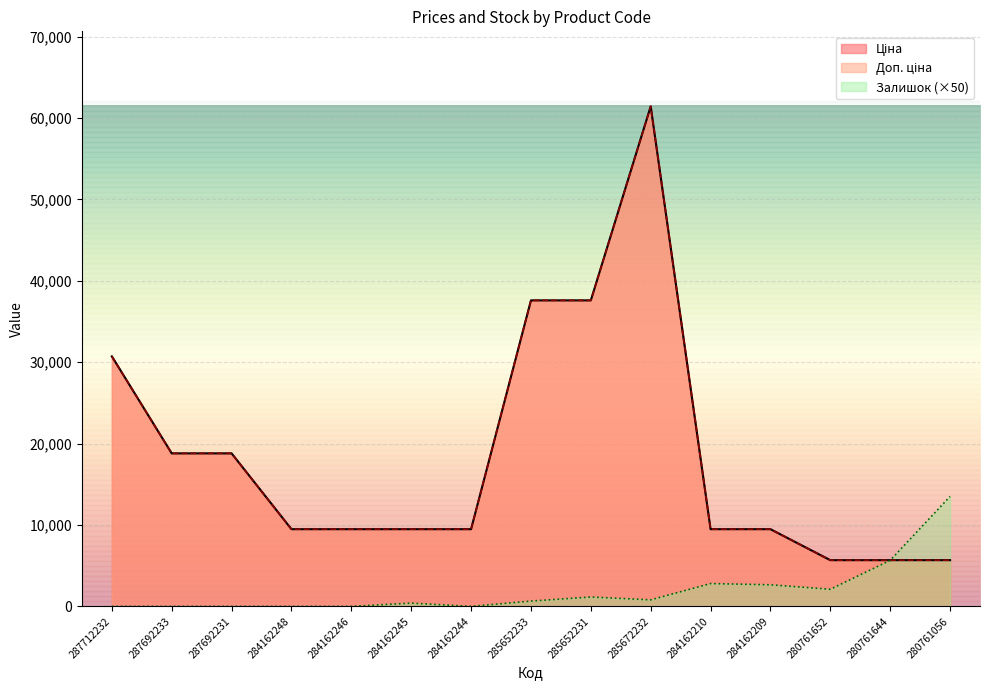

Reading left to right, list all the values displayed in this chart.

Ціна: 287712232=30717.1	287692233=18796.8	287692231=18796.8	284162248=9480.1	284162246=9480.1	284162245=9480.1	284162244=9480.1	285652233=37593.6	285652231=37593.6	285672232=61434.3	284162210=9480.1	284162209=9480.1	280761652=5673.8	280761644=5673.8	280761056=5673.8
Доп. ціна: 287712232=30717.1	287692233=18796.8	287692231=18796.8	284162248=9480.1	284162246=9480.1	284162245=9480.1	284162244=9480.1	285652233=37593.6	285652231=37593.6	285672232=61434.3	284162210=9480.1	284162209=9480.1	280761652=5673.8	280761644=5673.8	280761056=5673.8
Залишок: 287712232=0.0	287692233=0.0	287692231=0.0	284162248=0.0	284162246=0.0	284162245=400.0	284162244=0.0	285652233=650.0	285652231=1150.0	285672232=800.0	284162210=2800.0	284162209=2650.0	280761652=2100.0	280761644=5650.0	280761056=13500.0